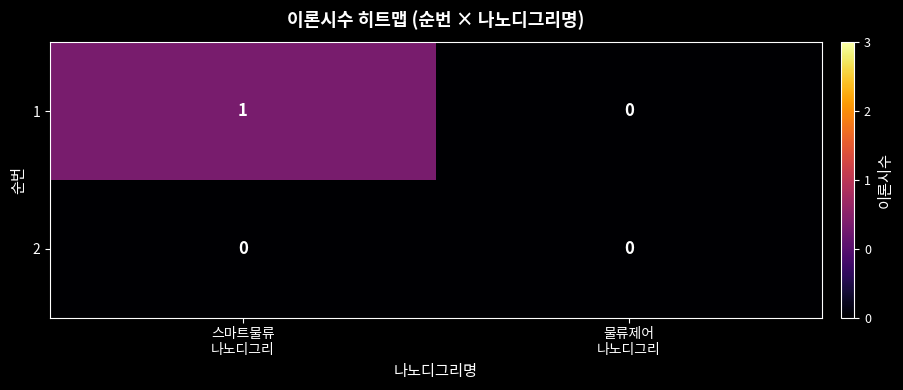

Which series has the largest total across all categories?

1